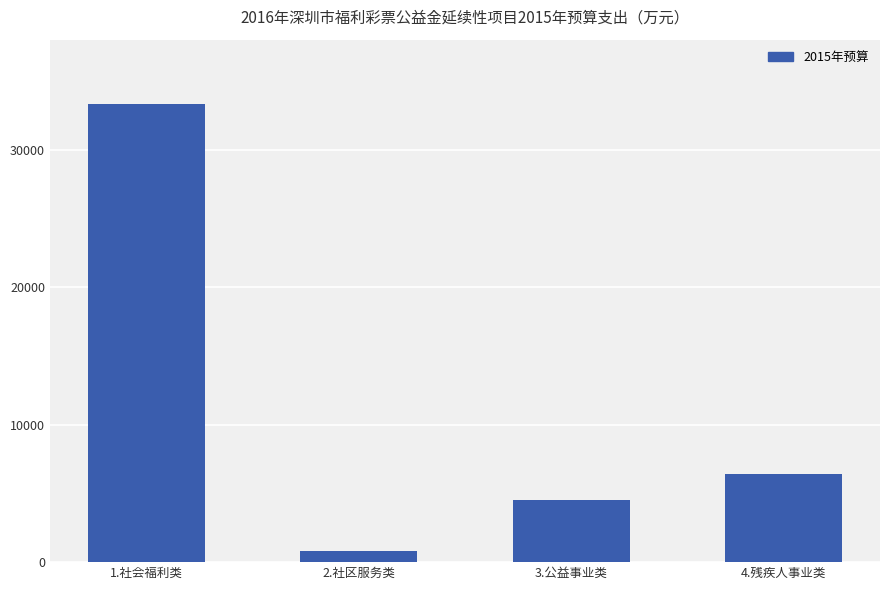

Reading right to left, extract all data points from this chart.

4.残疾人事业类=6375.3	3.公益事业类=4540.7	2.社区服务类=795.0	1.社会福利类=33355.1